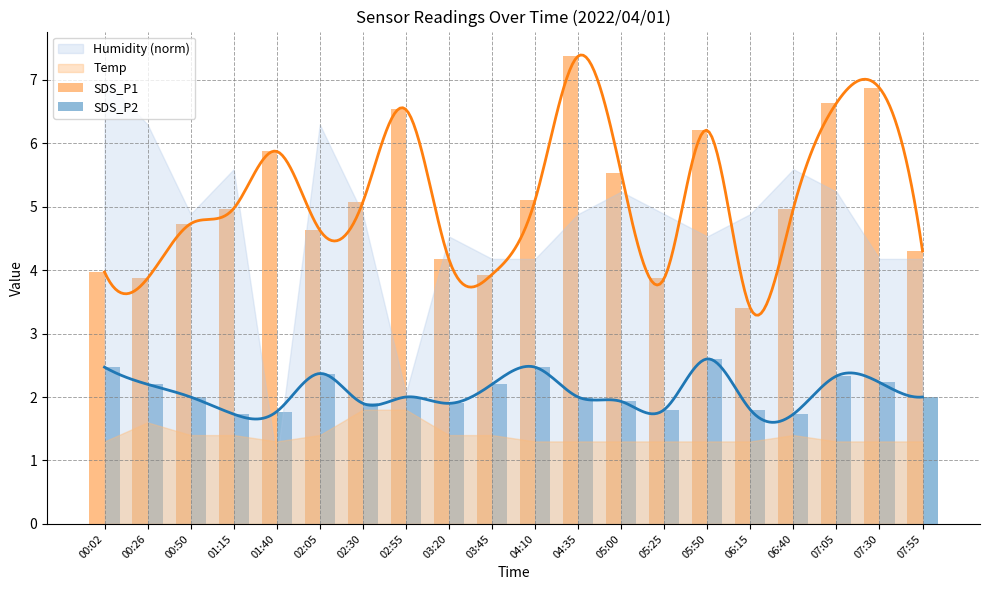

What position from the right is 06:40?

4